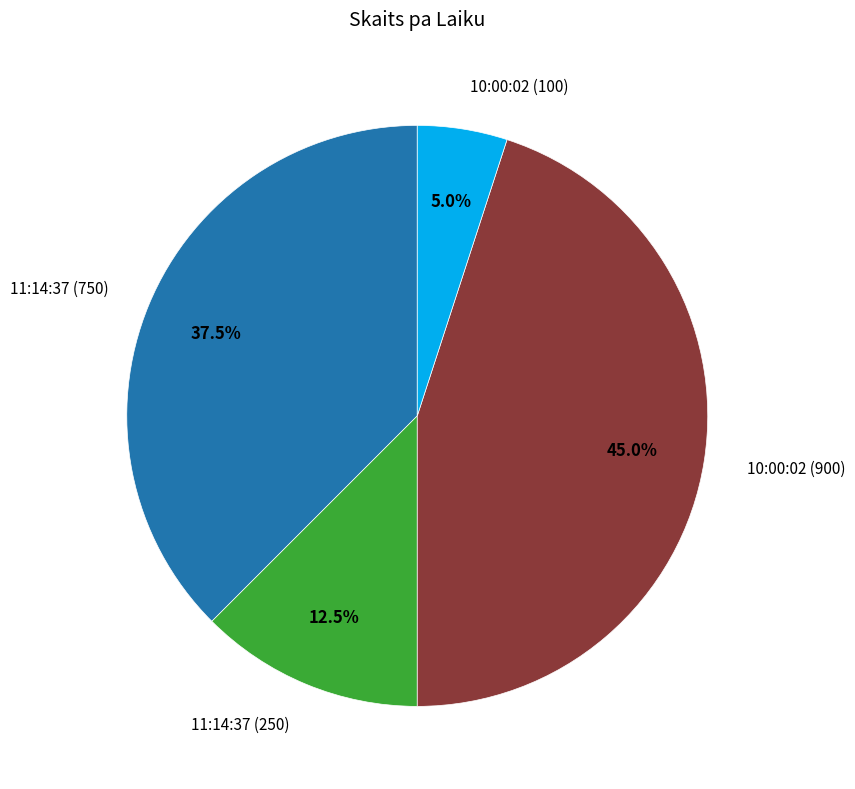

To the nearest percent, what is the difference between the largest and smallest slice percentages?

40%